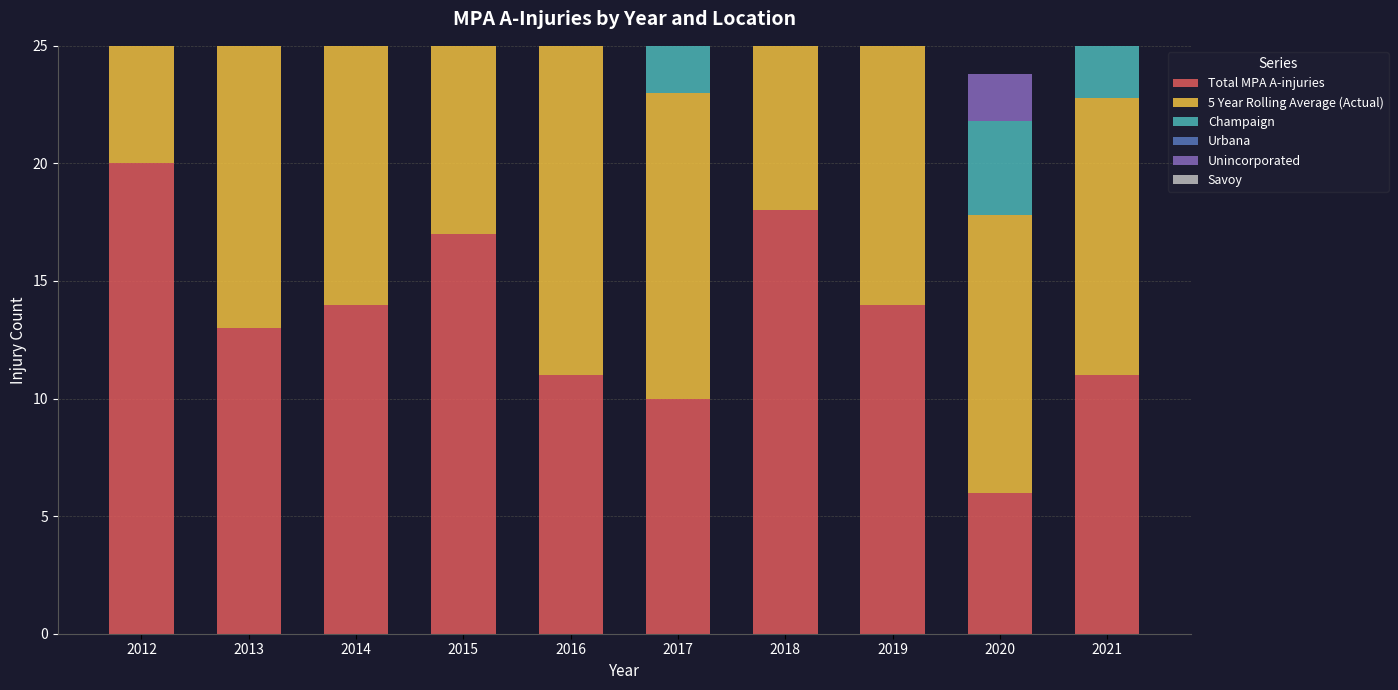

Where does the 5 Year Rolling Average (Actual) series first go above 15?

2012